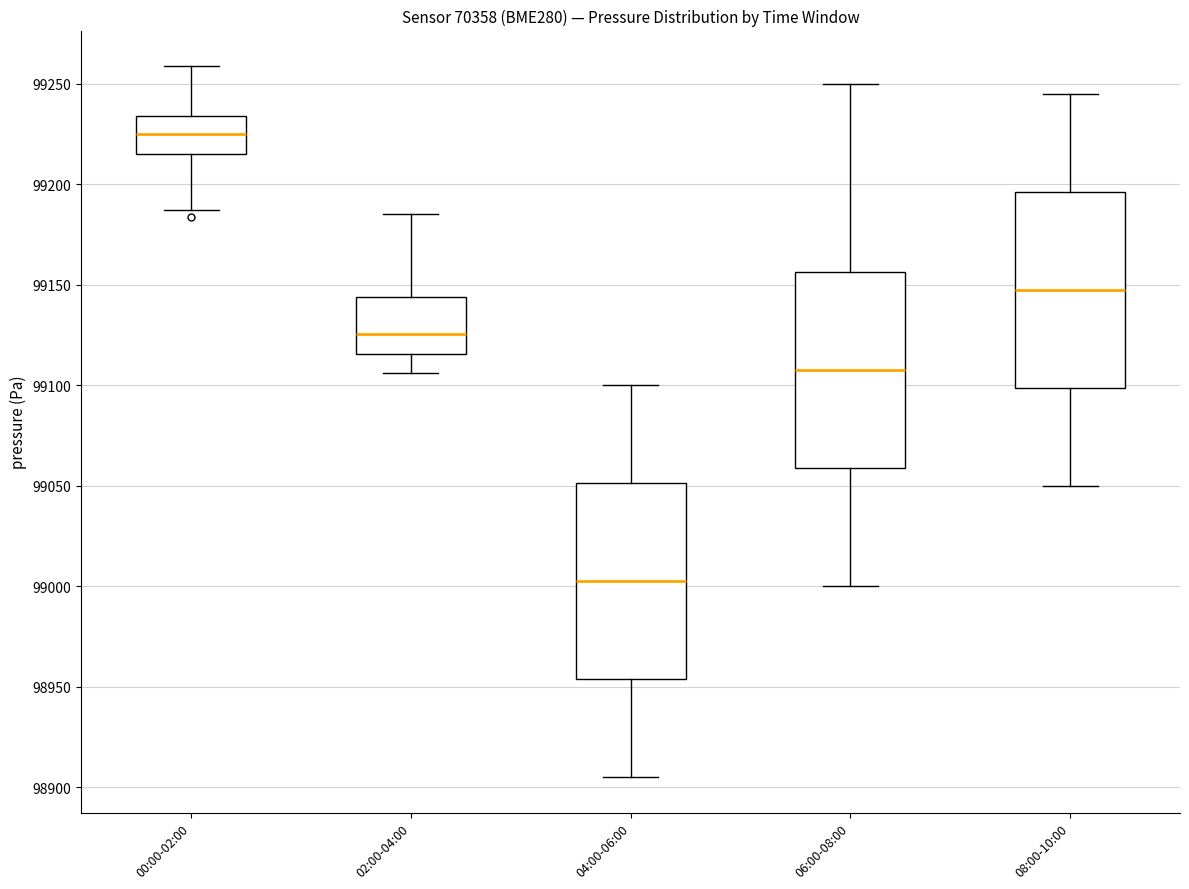

Reading left to right, read every box against the y-axis: the position of its median line, the range the box covers, and the ends of its whiskers. The values are not printed on the chart, so give them approximately, as read against the axis.

00:00-02:00: median 99225, box 99215 to 99235, whiskers 99185 to 99260
02:00-04:00: median 99125, box 99115 to 99145, whiskers 99105 to 99185
04:00-06:00: median 99005, box 98955 to 99050, whiskers 98905 to 99100
06:00-08:00: median 99110, box 99060 to 99155, whiskers 99000 to 99250
08:00-10:00: median 99150, box 99100 to 99195, whiskers 99050 to 99245